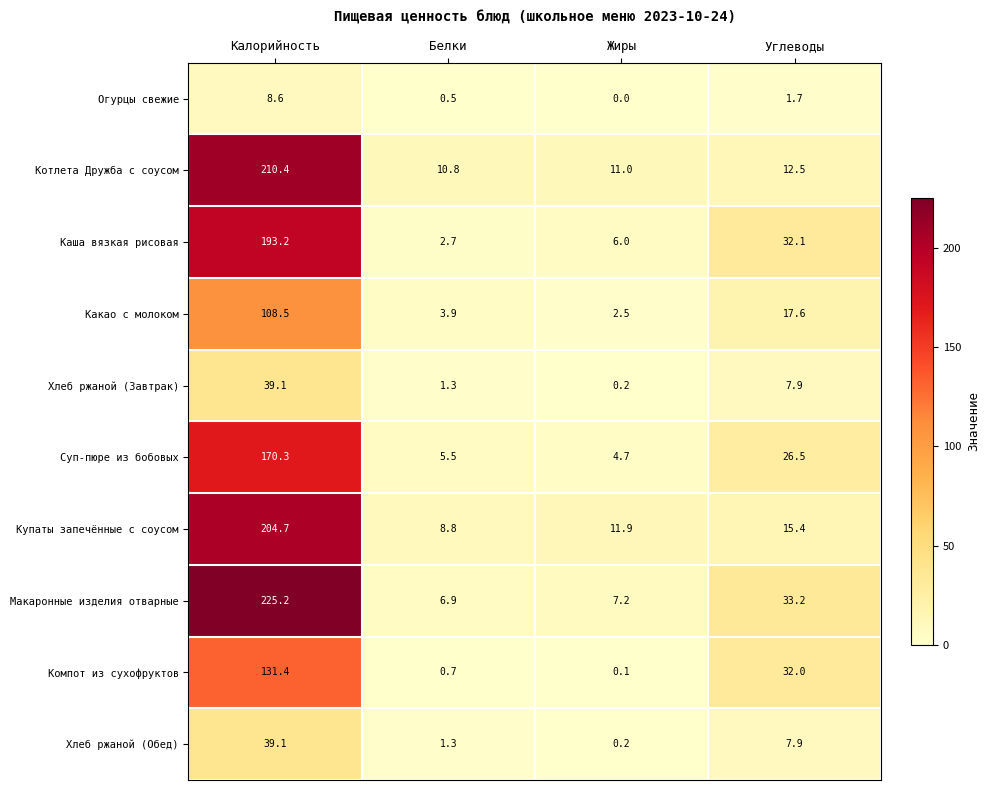

At which label is Макаронные изделия отварные closest to 116?

Углеводы